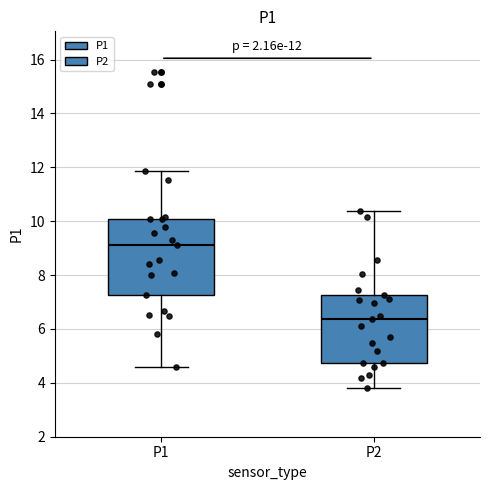

Which box is the tallest, from its lower edge to its upper edge?

P1